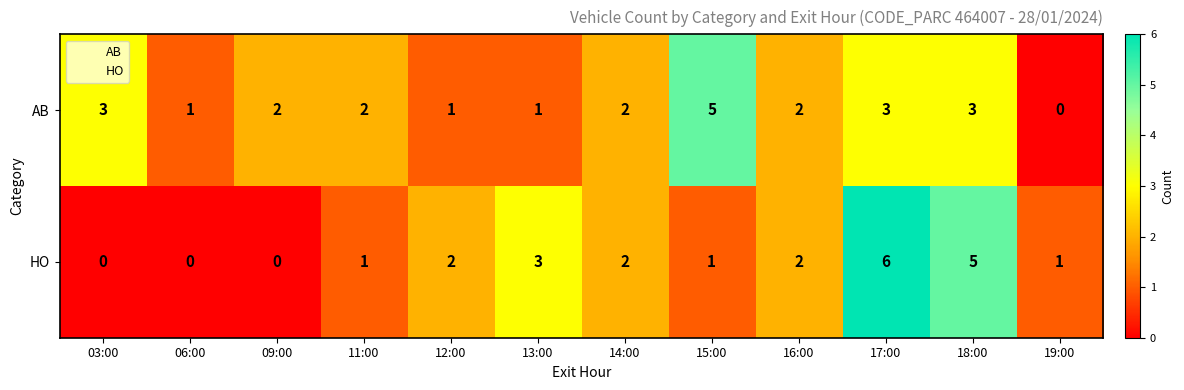

Which category has the highest value across all series?

17:00